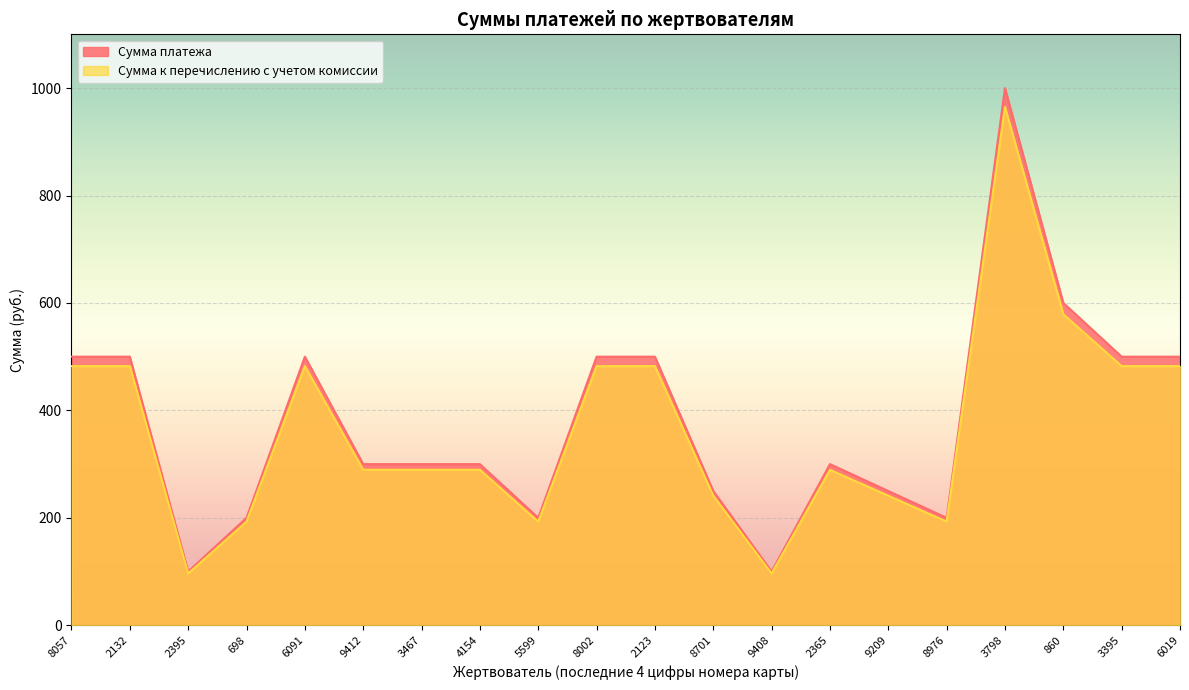

True or false: Сумма платежа and Сумма к перечислению с учетом комиссии intersect in this chart.

False